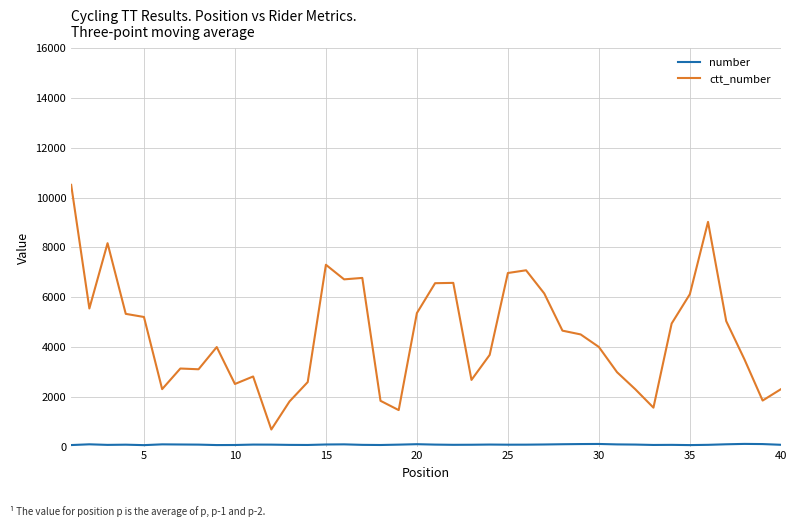

What is the greatest value displayed?

10514.0